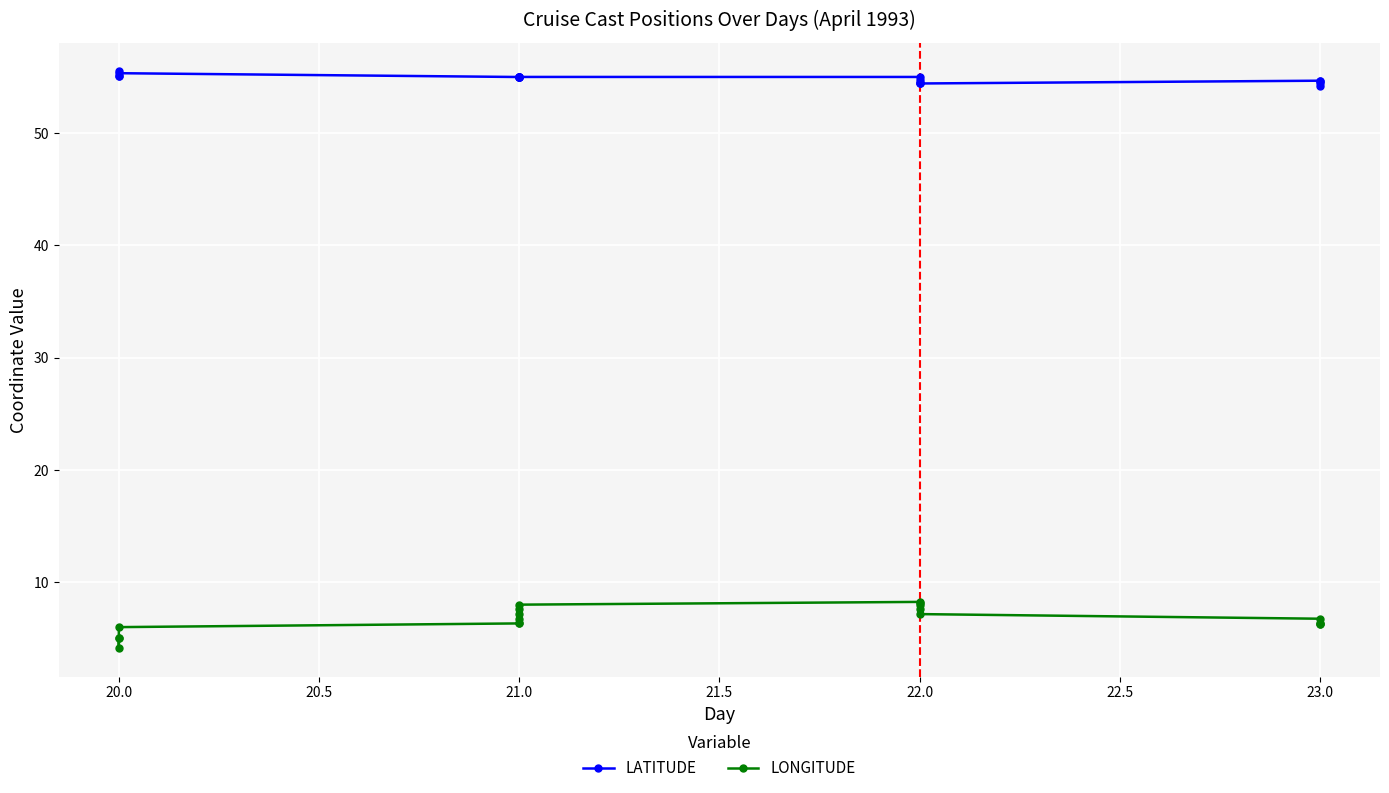

In LATITUDE, how many points are higher than both neighbors (excluding endpoints)?

2